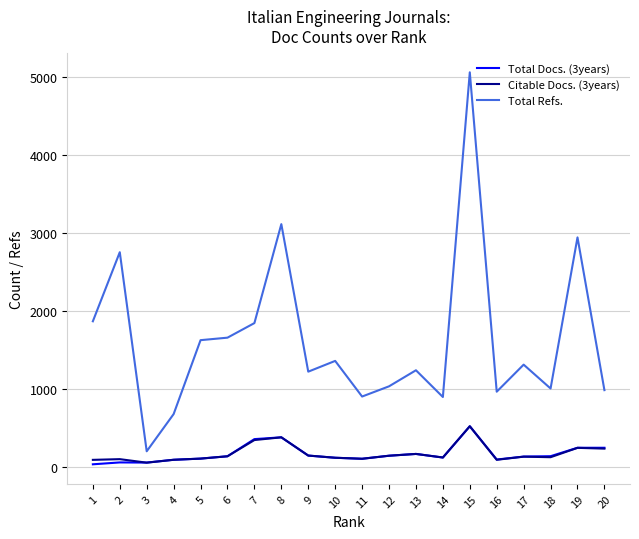

At which category is the sum across all series the highest?

15